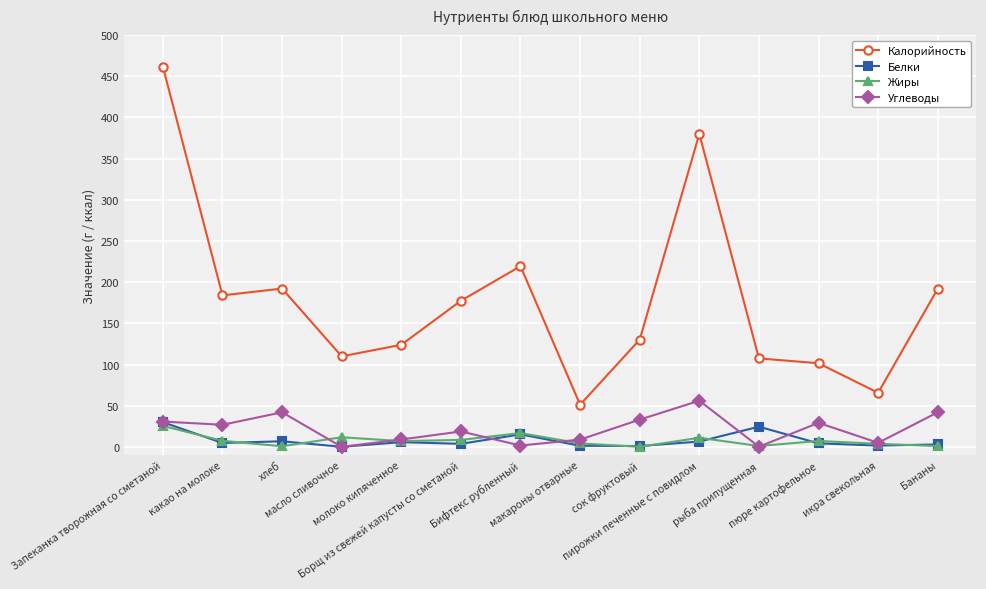

How many interior local peaks does the Углеводы series have?

4